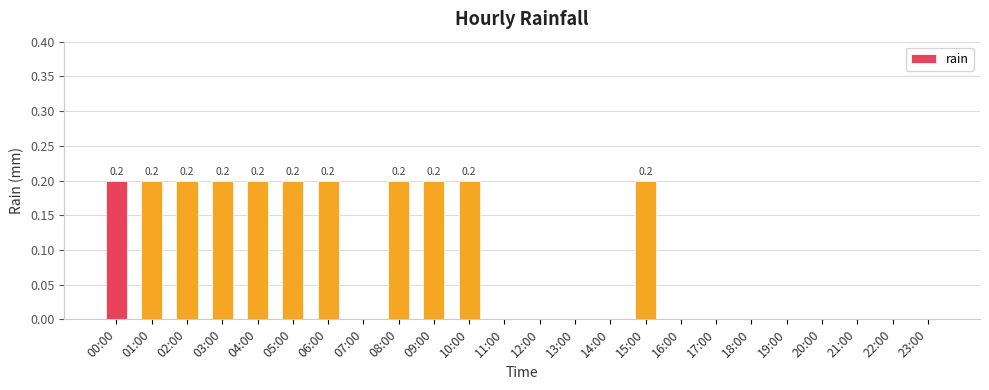

Between 10:00 and 13:00, which is larger?

10:00